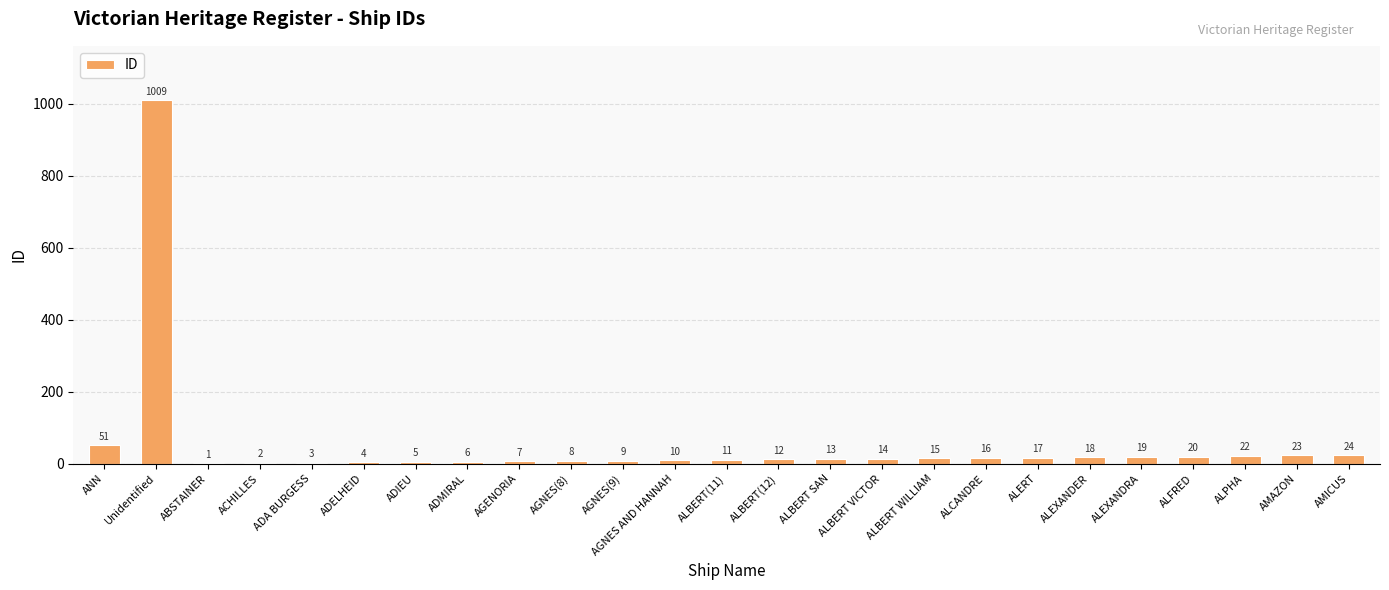

What value does the data have at ALBERT WILLIAM?

15